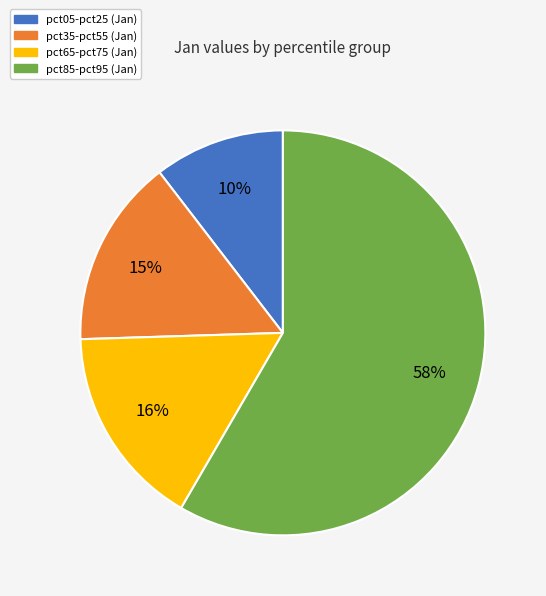

Is there any slice that represents more than half of the pie?

Yes